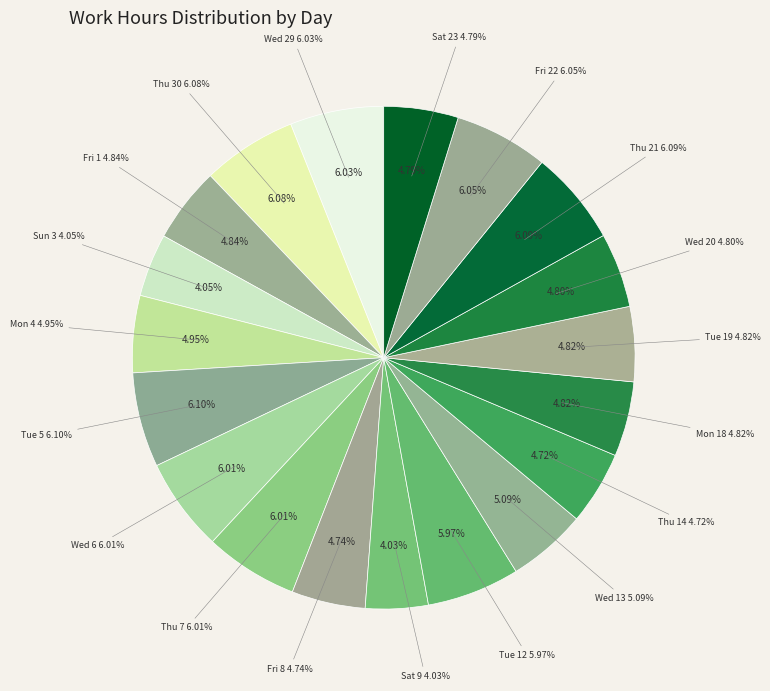

How many segments does this pie chart have?

19